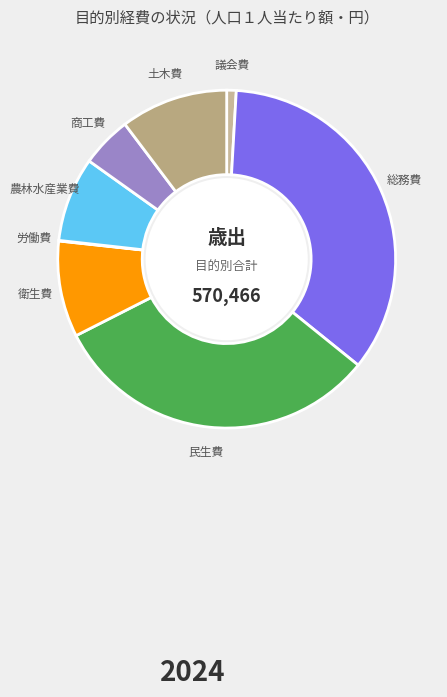

Is the sum of 議会費 and 土木費 greater than half?

No